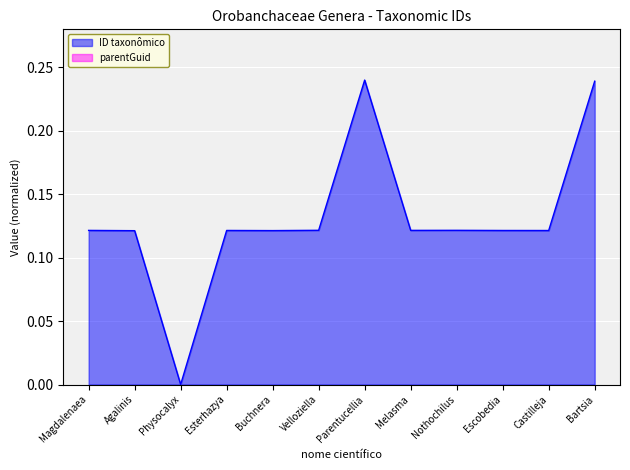

Is it true that the value at Escobedia is 0.1?

False